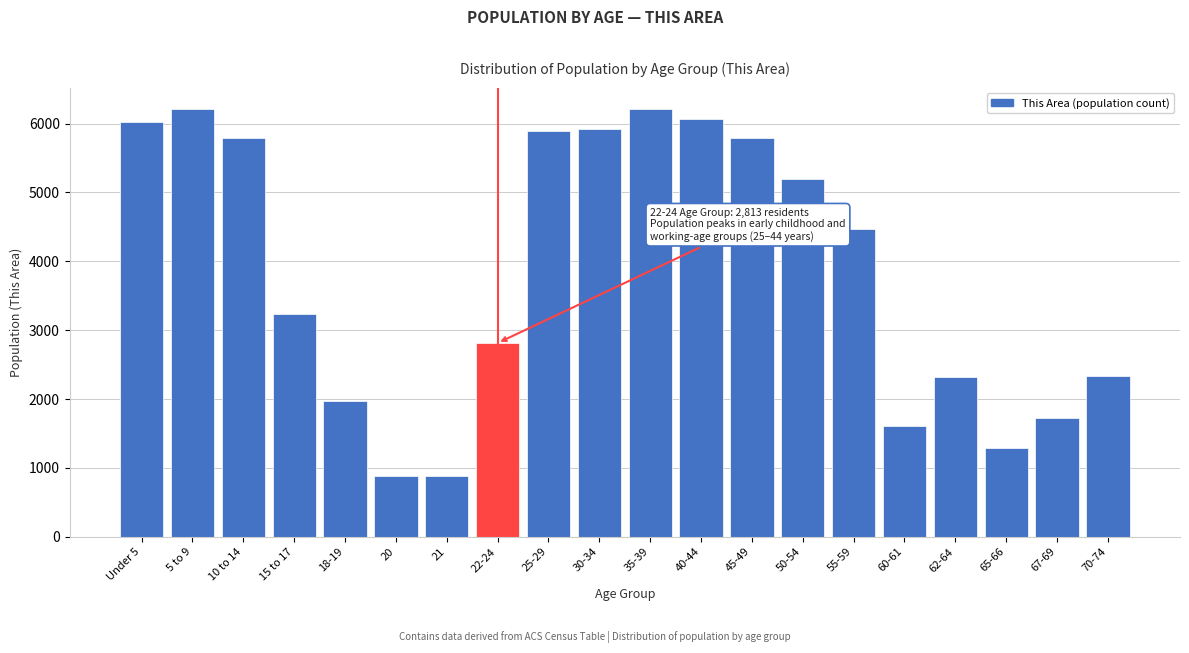

What is the difference between the maximum and minimum values?

5336